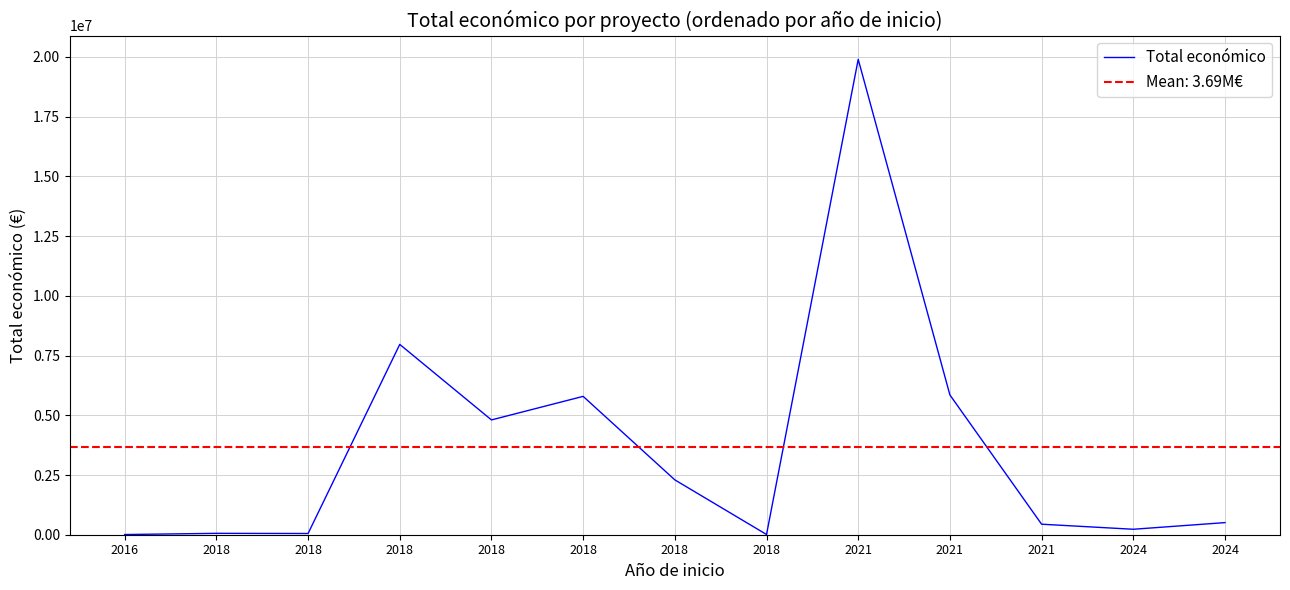

How many lines are shown in the chart?

1